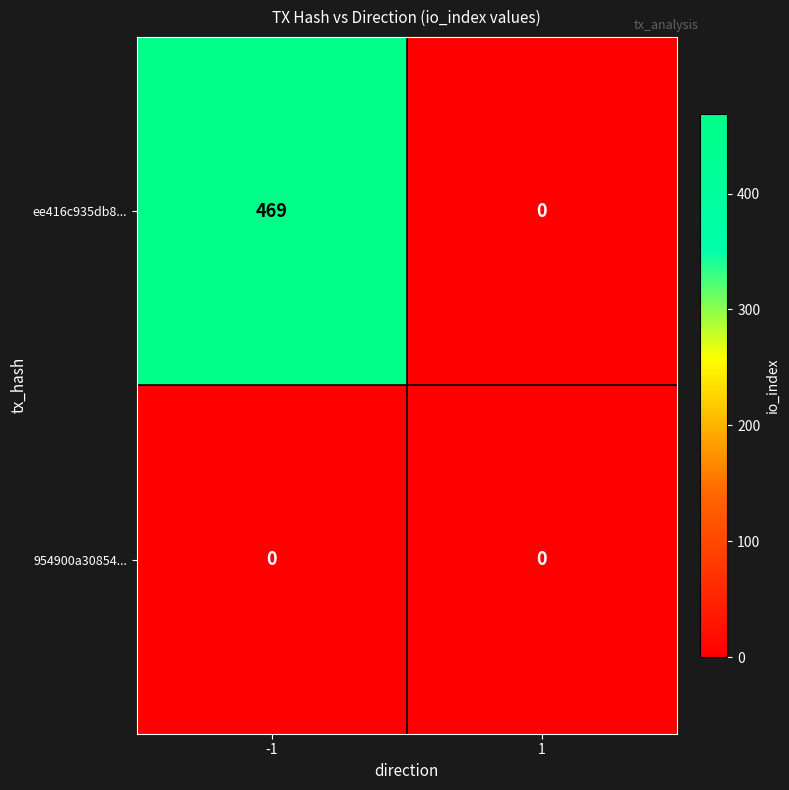

The ee416c935db8... series shows 0 at 1. True or false?

True